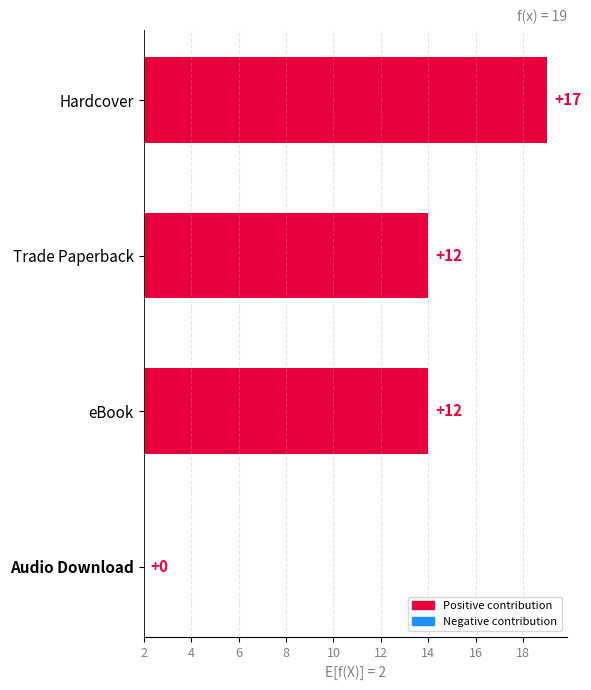

Read the value at Trade Paperback.

12